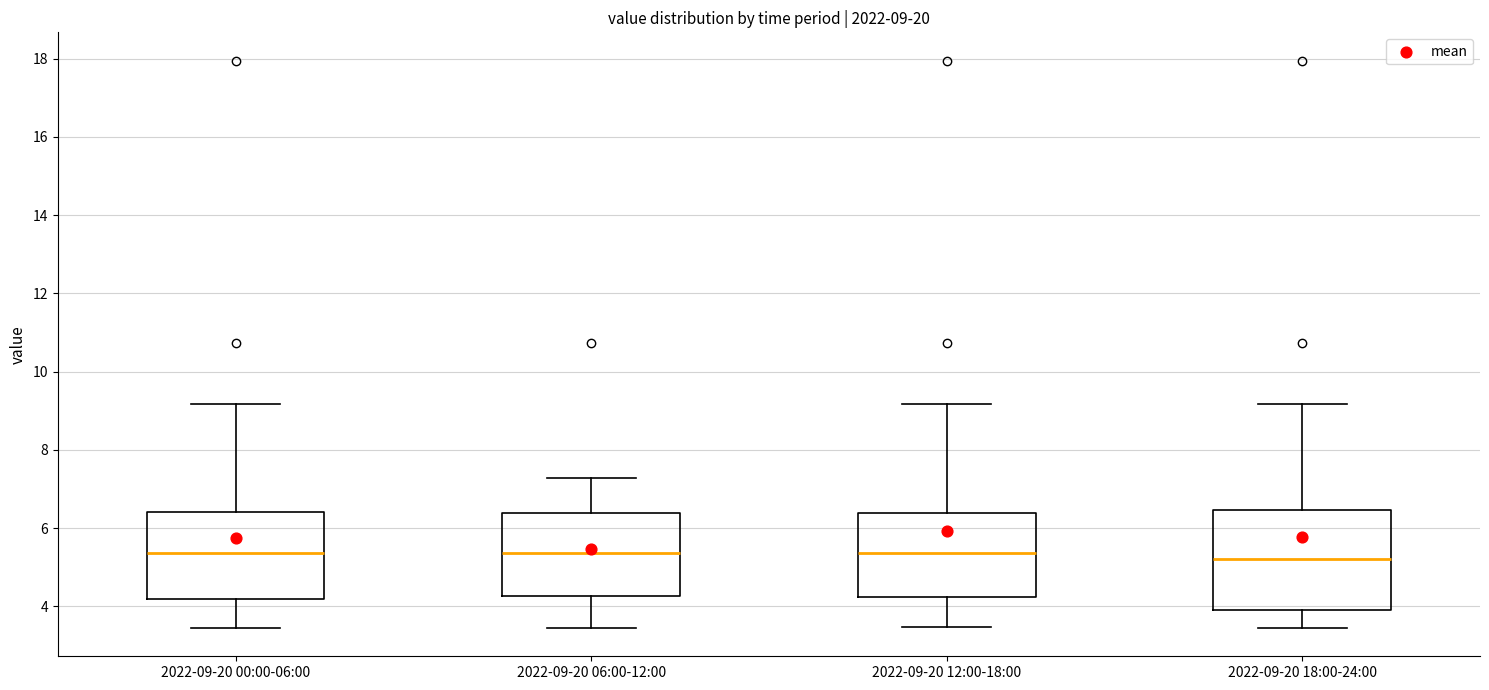

Which box is the tallest, from its lower edge to its upper edge?

2022-09-20 18:00-24:00